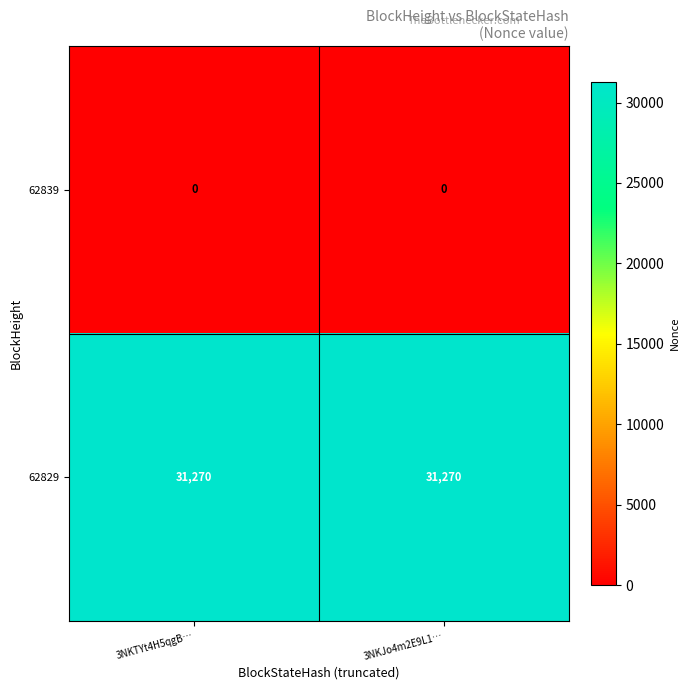

What is the maximum value for 62829?

31270